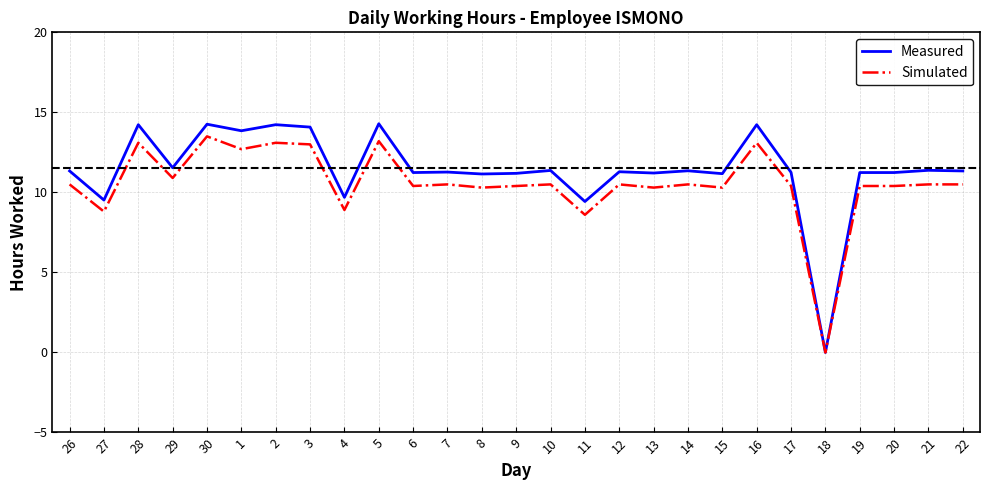

Between 27 and 5, which series saw the biggest shift?

Measured